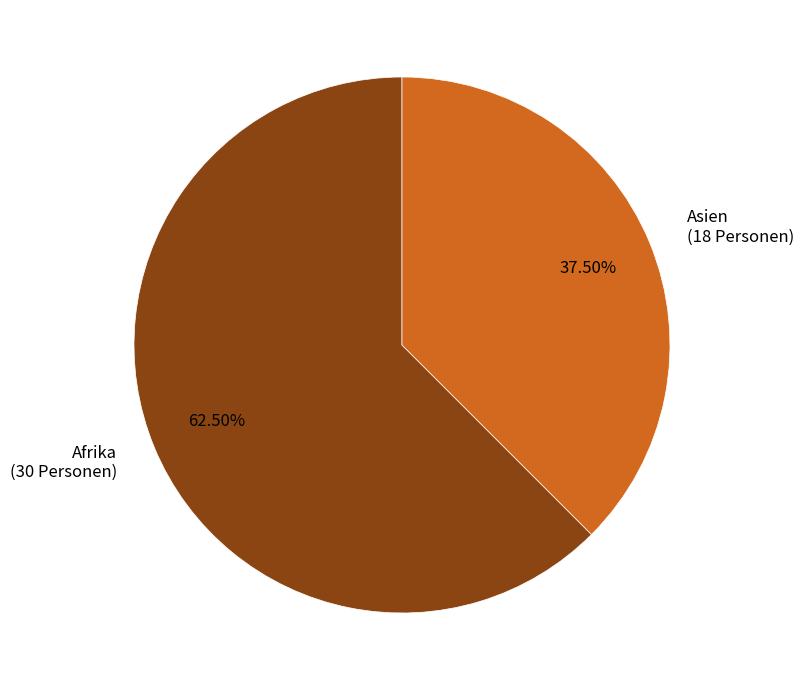

To the nearest percent, what is the average slice percentage?

50%